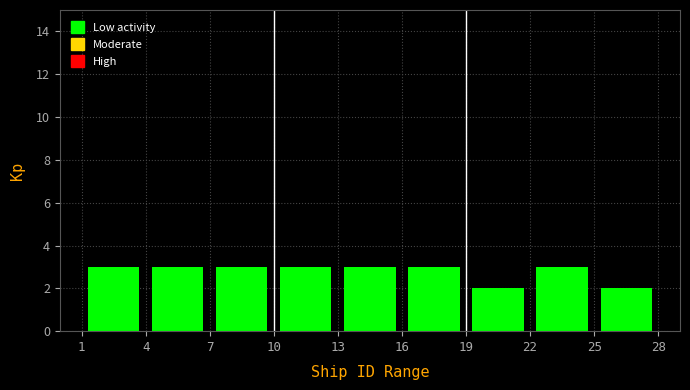

Reading left to right, transcribe this chart: for each bar, give the range it covers on the x-axis and its height. The values are not printed on the chart, so give them approximately, as read against the axis.

1 to 4: 3
4 to 7: 3
7 to 10: 3
10 to 13: 3
13 to 16: 3
16 to 19: 3
19 to 22: 2
22 to 25: 3
25 to 28: 2